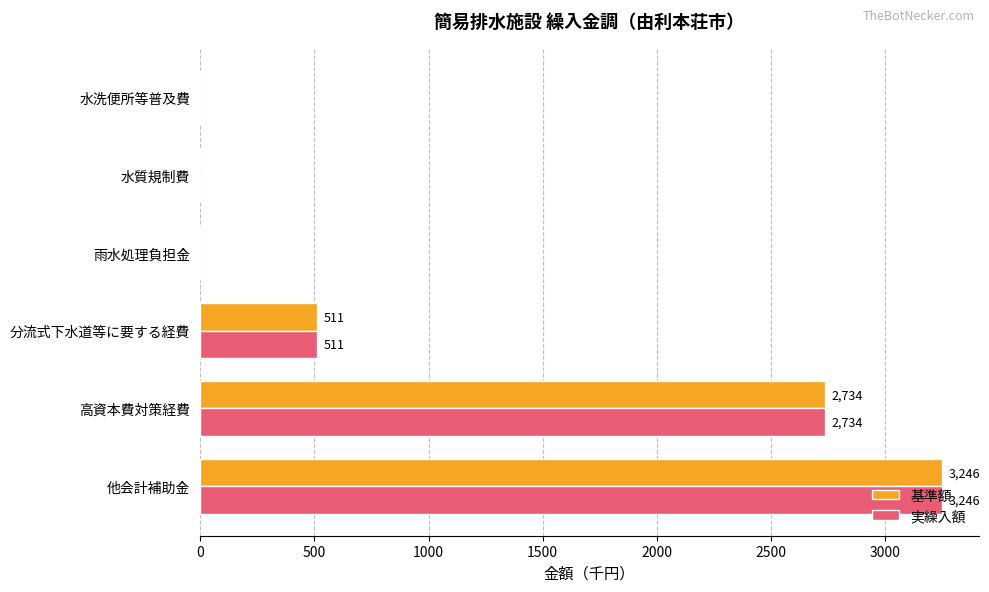

How many series are shown in this chart?

2